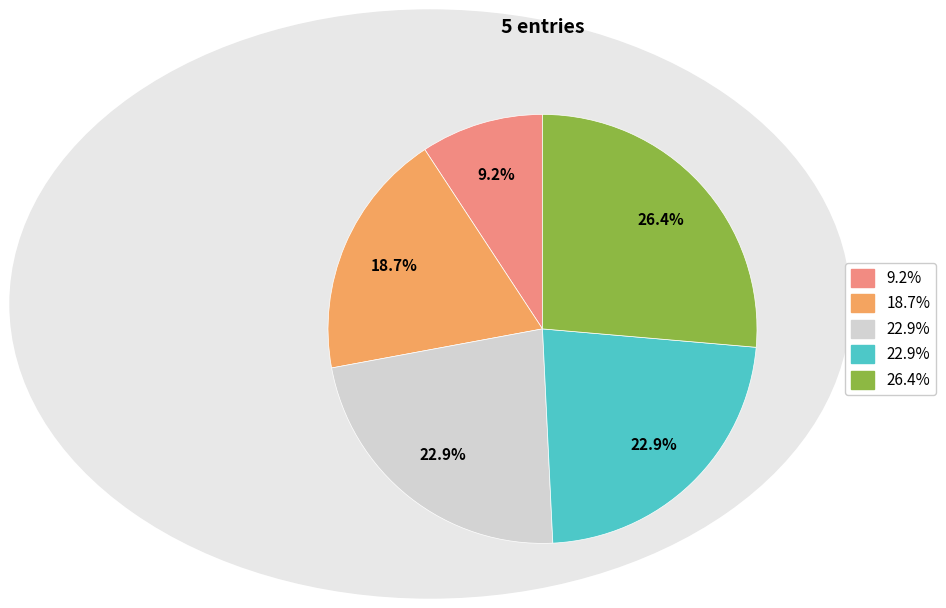

Does any single category account for the majority?

No